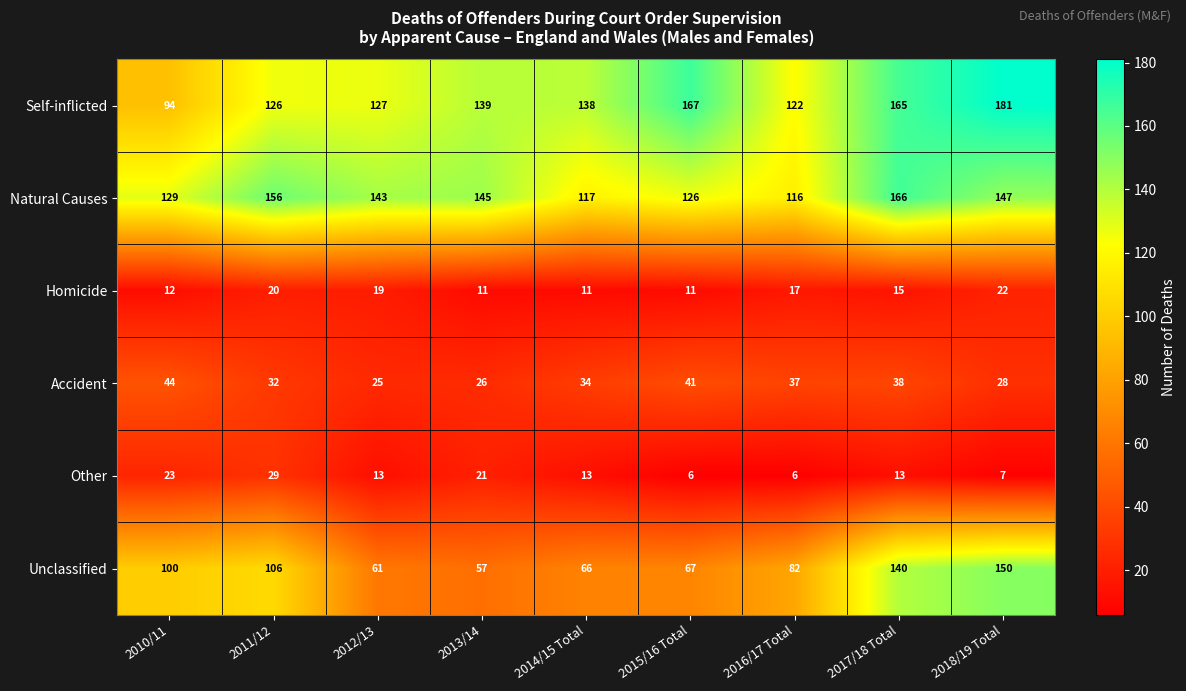

At which category is the sum across all series the highest?

2017/18 Total